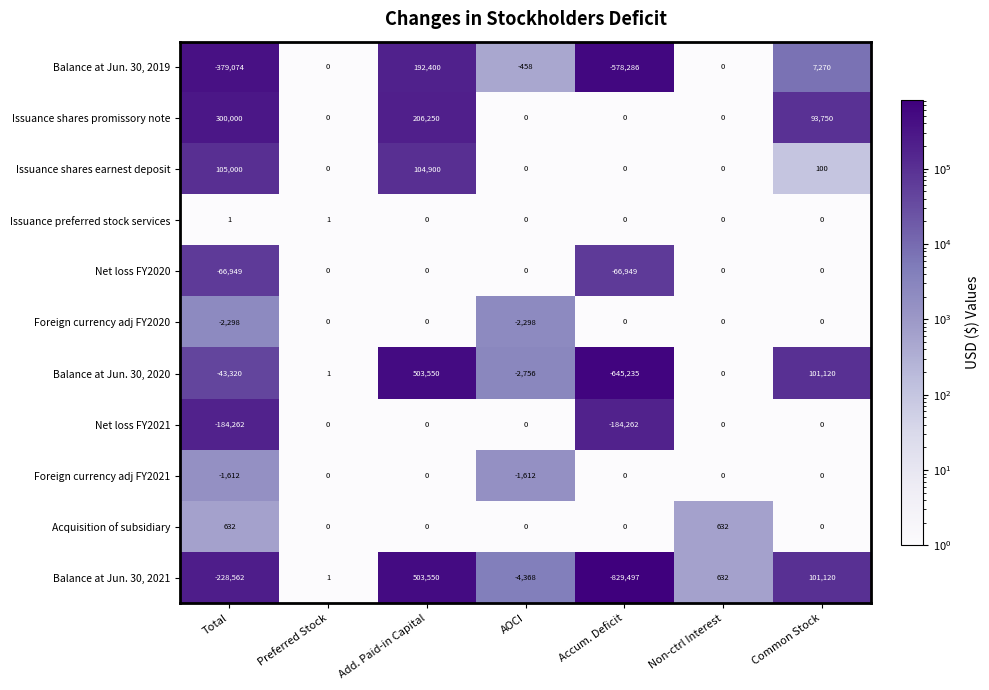

What is the maximum value shown in the chart?

503550